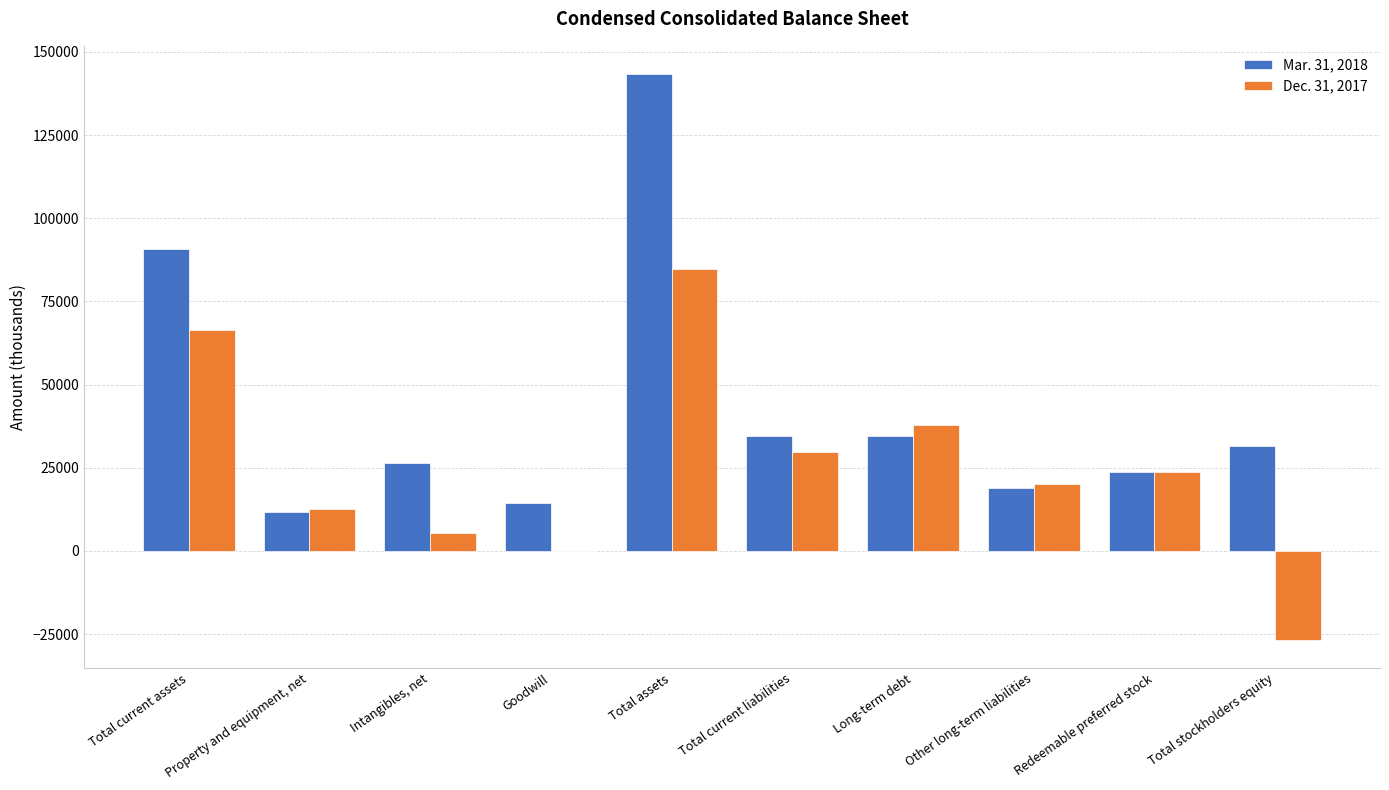

True or false: Dec. 31, 2017 has a value of 29742 at Total current liabilities.

True